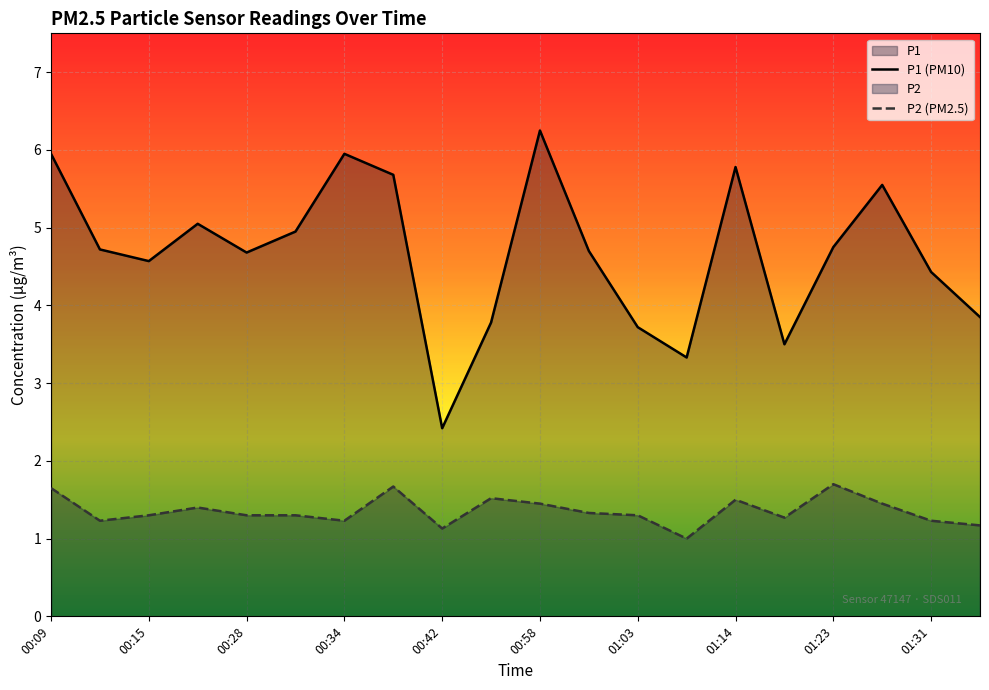

What is the sum of all P1 values?

93.6